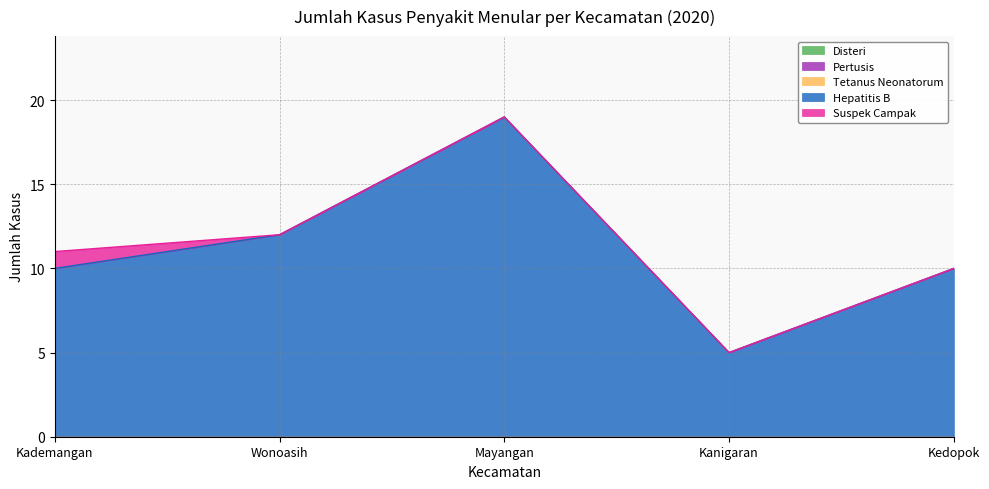

Does the chart have visible grid lines?

Yes